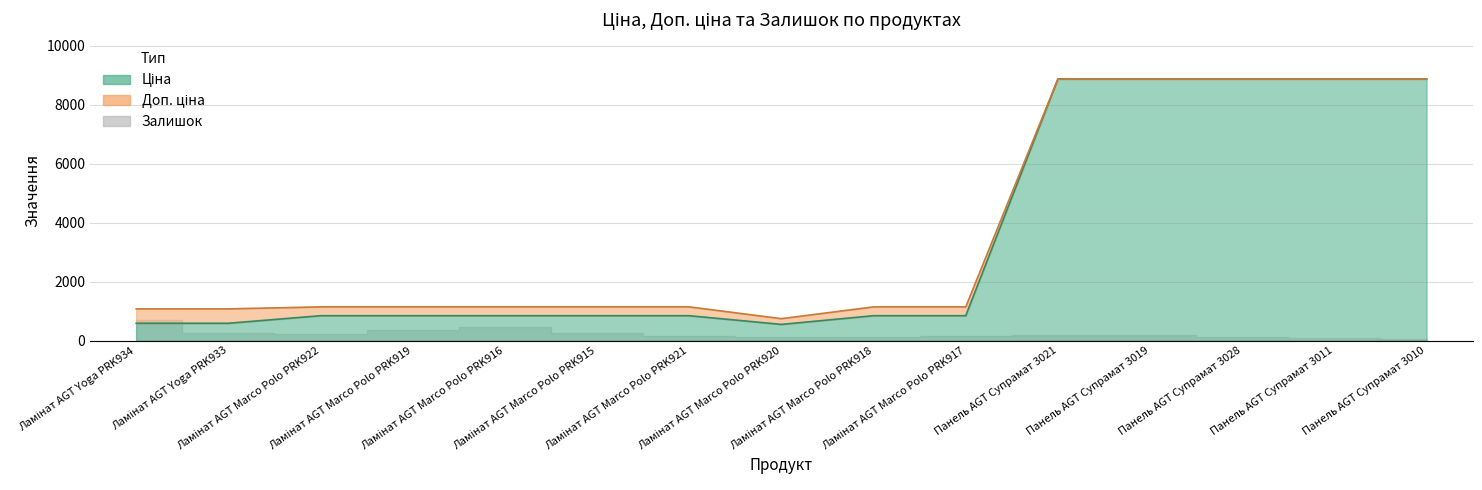

What is the label of the 11th point from the right?

Ламінат AGT Marco Polo PRK916